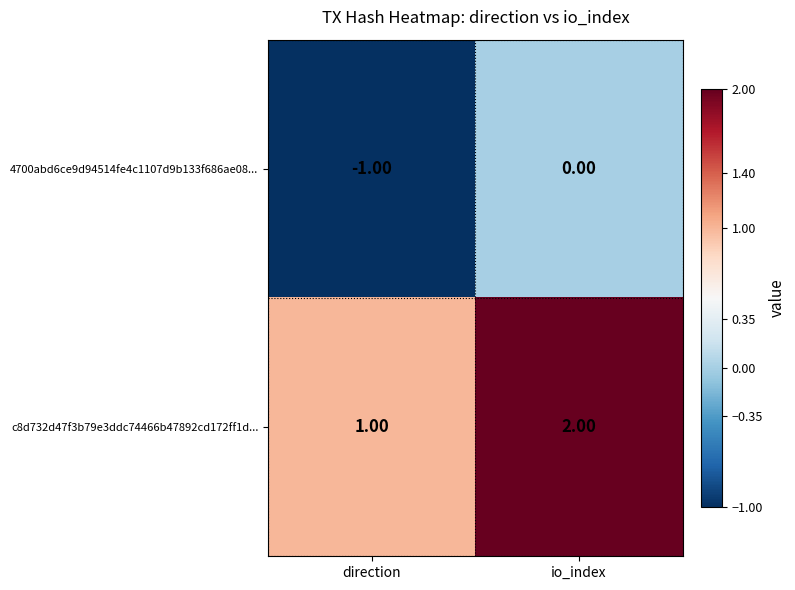

At which category is the sum across all series the highest?

io_index